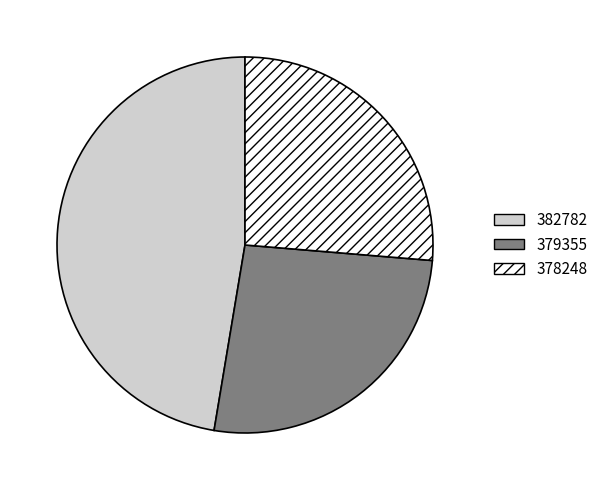

Does 379355 account for over 50% of the chart?

No